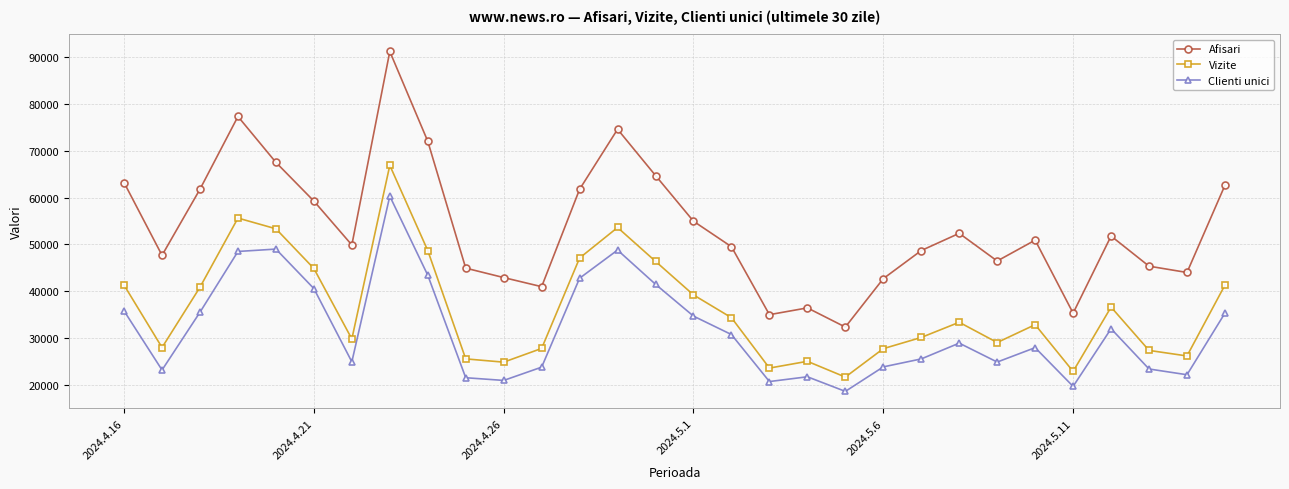

Rank the series by their maximum value, from lowest to highest.

Clienti unici, Vizite, Afisari